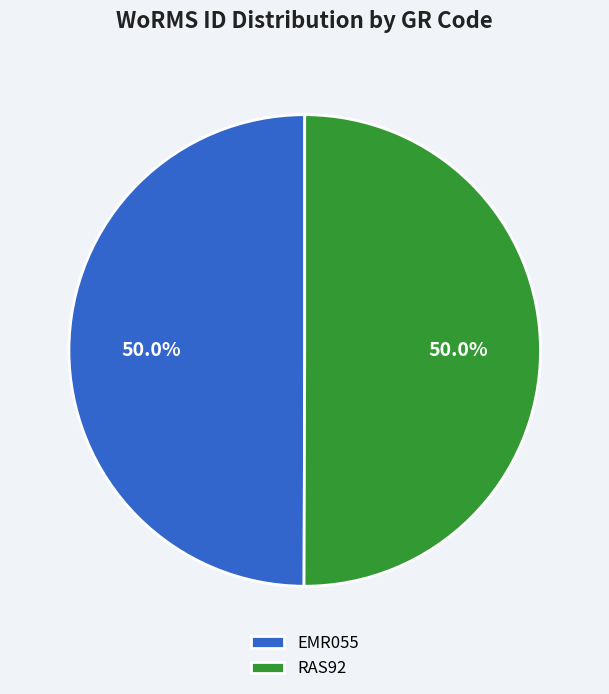

Approximately how many times larger is the value at EMR055 compared to RAS92?

1.0